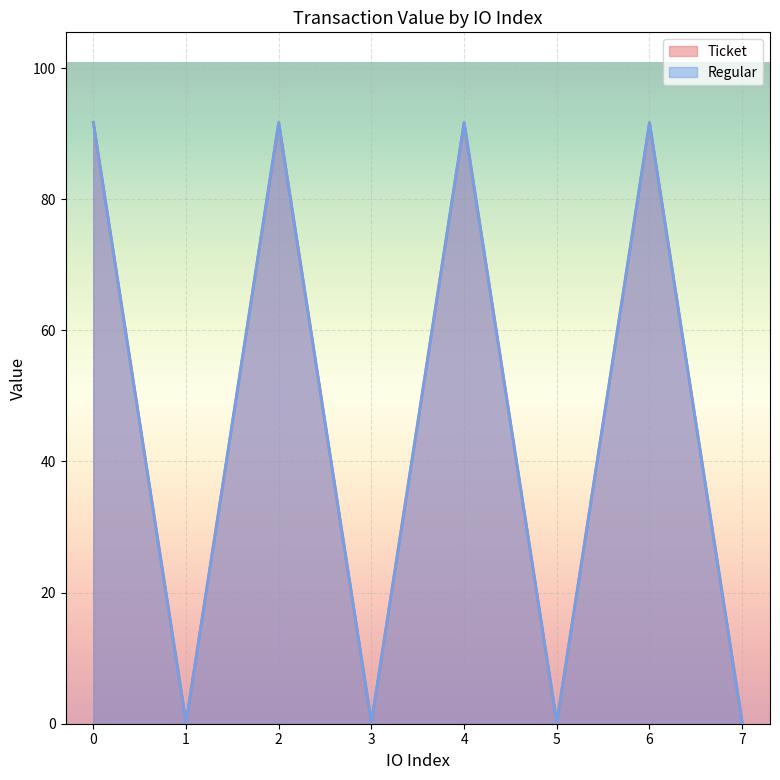

What is the difference between the maximum and minimum values in the Regular series?

91.5